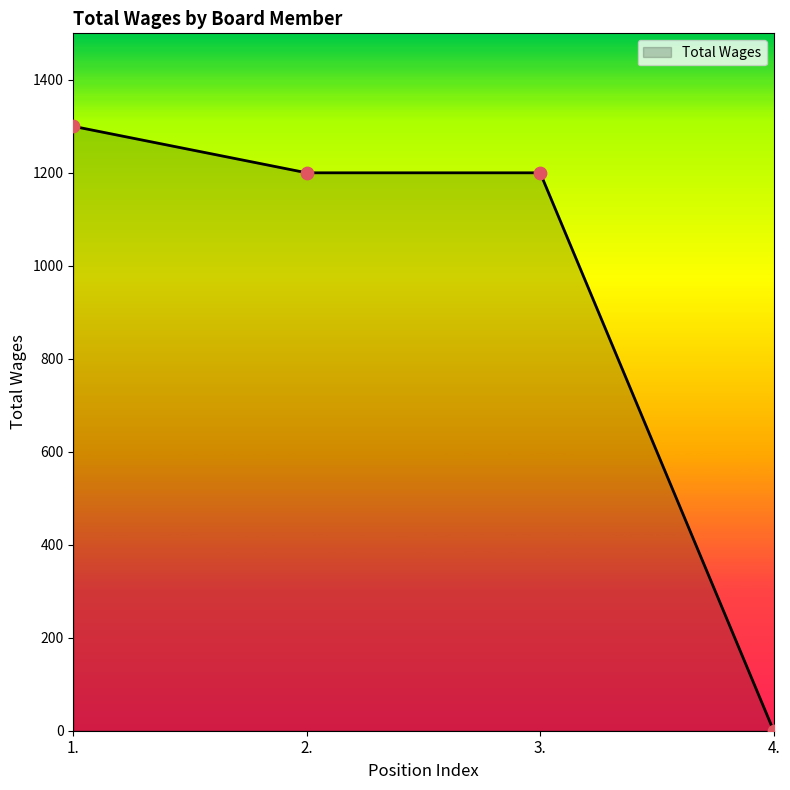

Approximately how many times larger is the value at 3. compared to 1.?

0.9